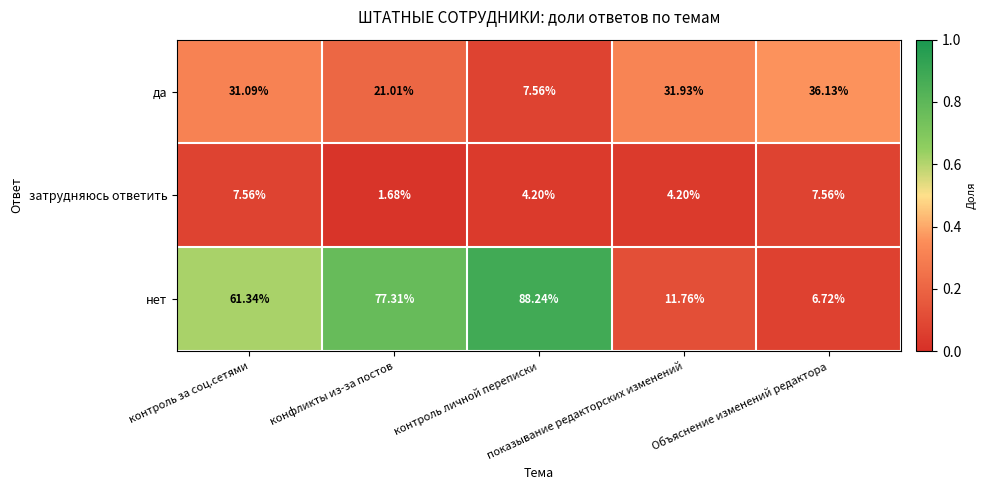

Which series has the largest total across all categories?

нет